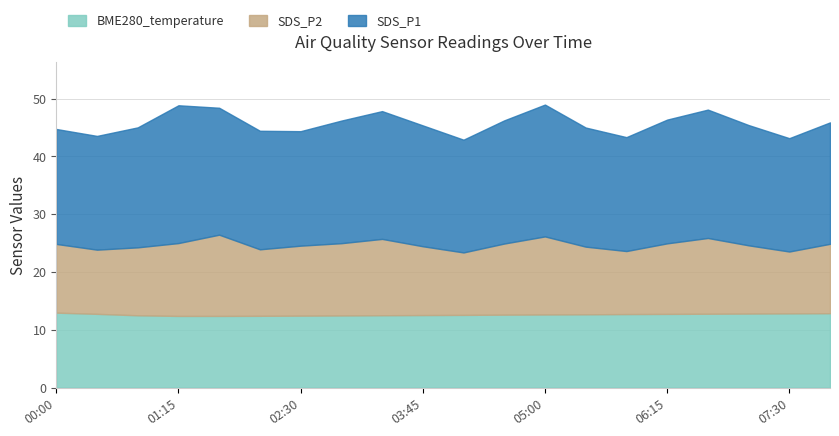

At which label does SDS_P1 first exceed 20?

00:50